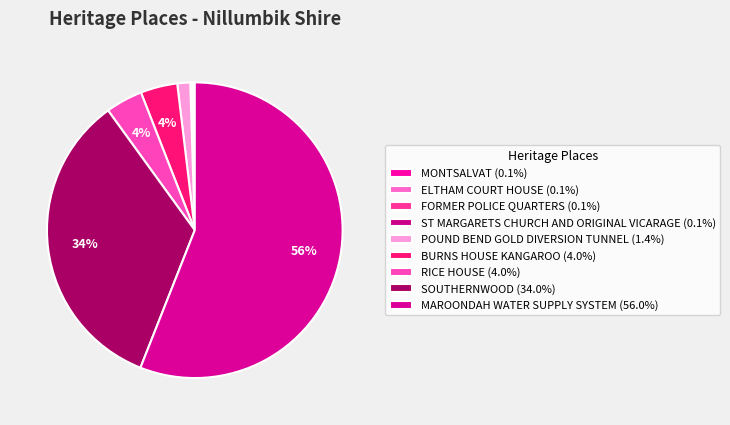

Which has a higher value, MONTSALVAT or ST MARGARETS CHURCH AND ORIGINAL VICARAGE?

ST MARGARETS CHURCH AND ORIGINAL VICARAGE